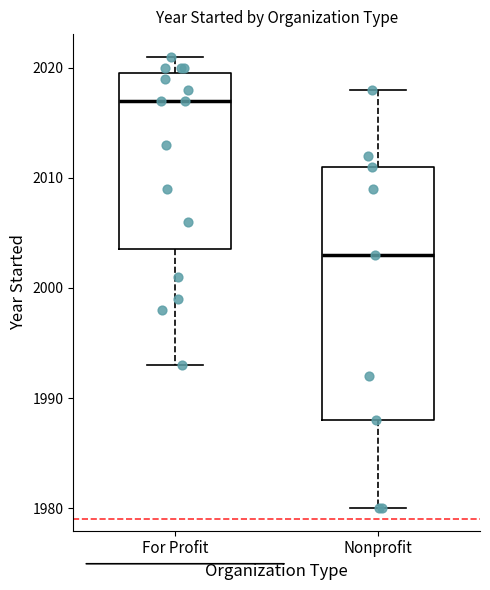

Comparing the boxes themselves (not the whiskers), which one is the tallest?

Nonprofit